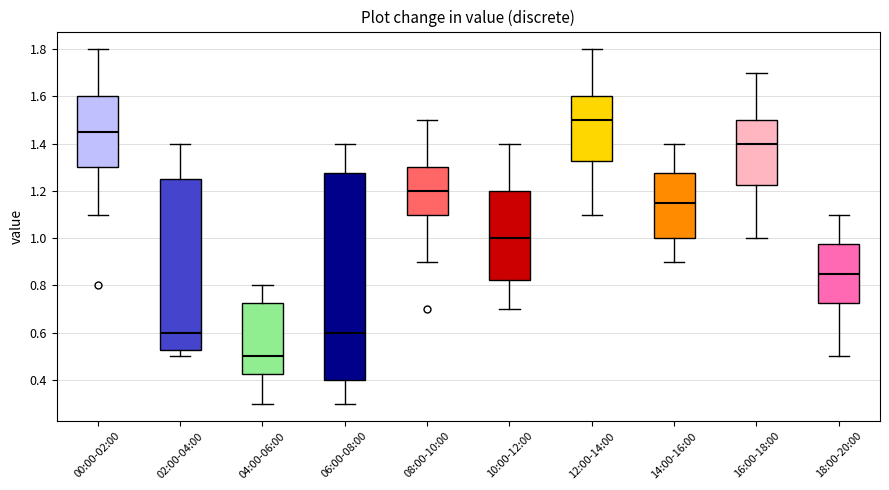

Comparing the boxes themselves (not the whiskers), which one is the tallest?

06:00-08:00